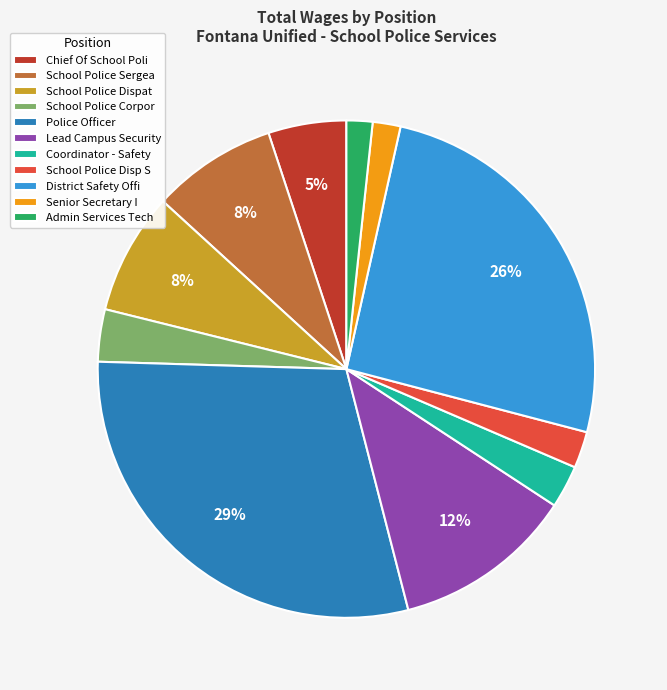

To the nearest percent, what percentage of the pie is Coordinator - Safety?

3%